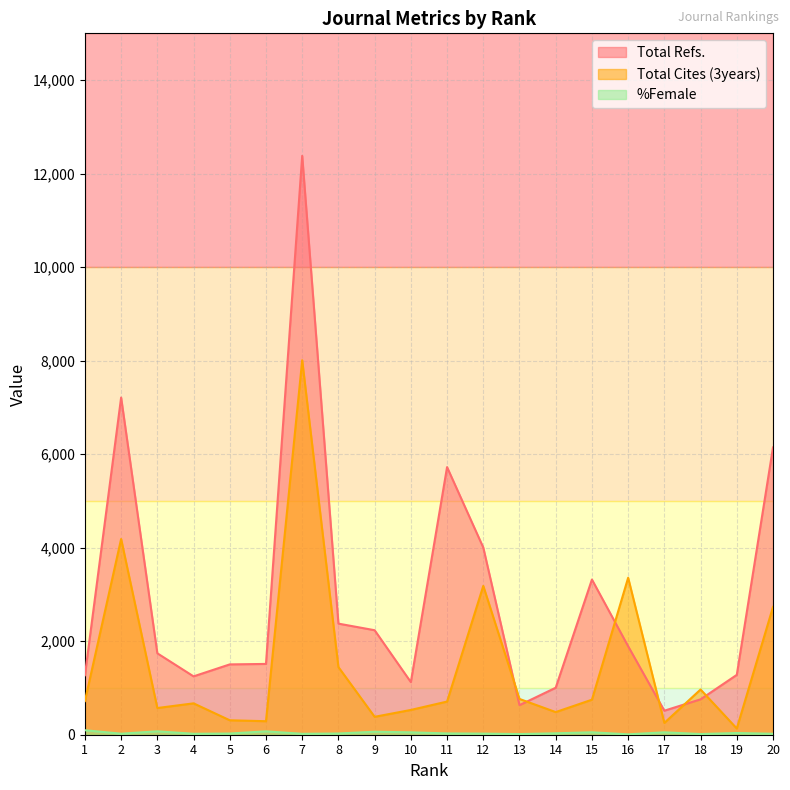

At which label does Total Refs. first exceed 1741?

2